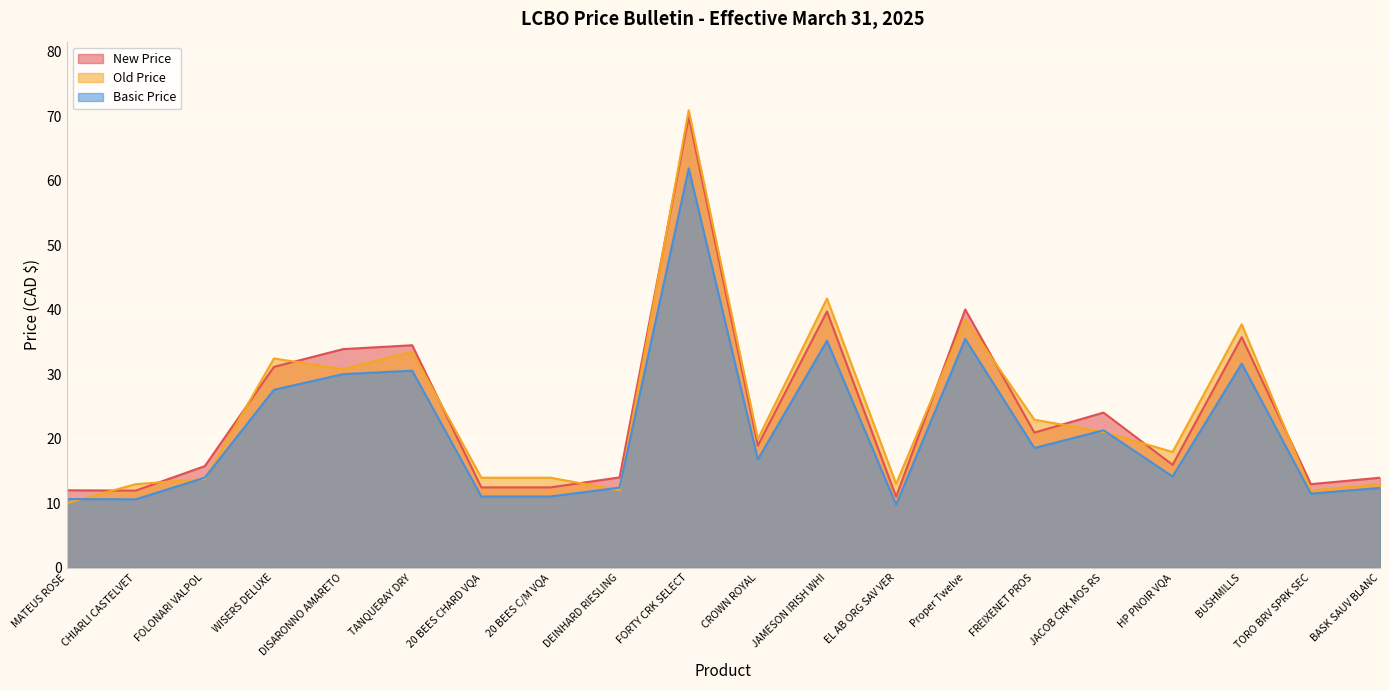

Does the chart display data point markers on the line(s)?

No